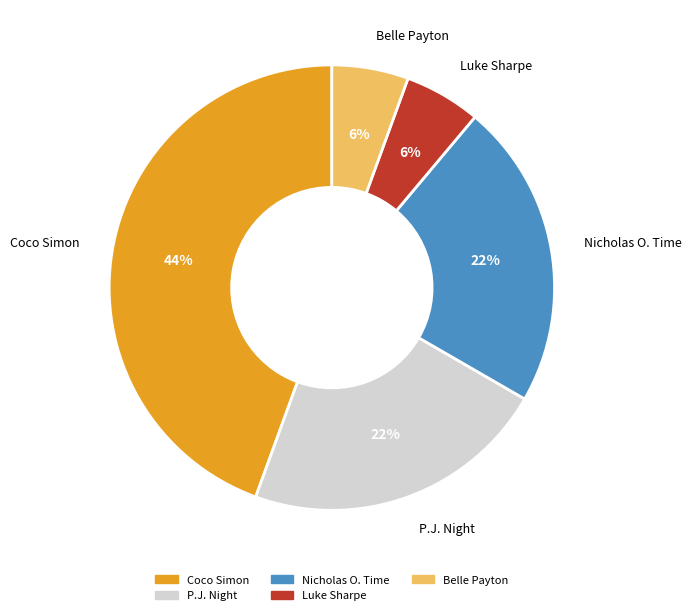

Approximately how many times larger is the value at Belle Payton compared to Luke Sharpe?

1.0